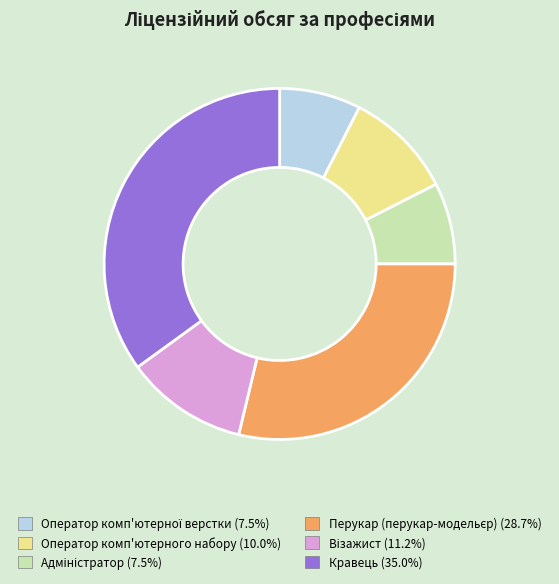

Does any single category account for the majority?

No